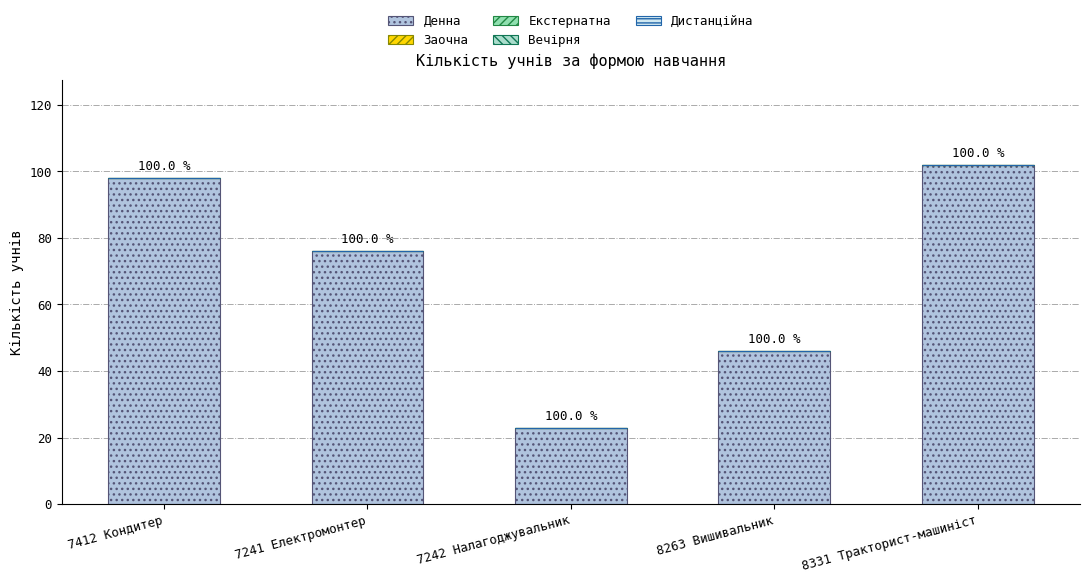

Are the bars horizontal?

No